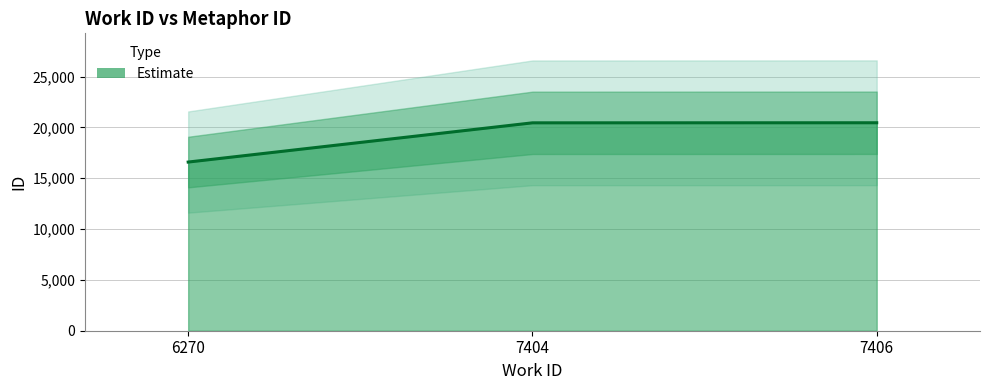

List the labels in order of value, smallest first.

6270, 7404, 7406